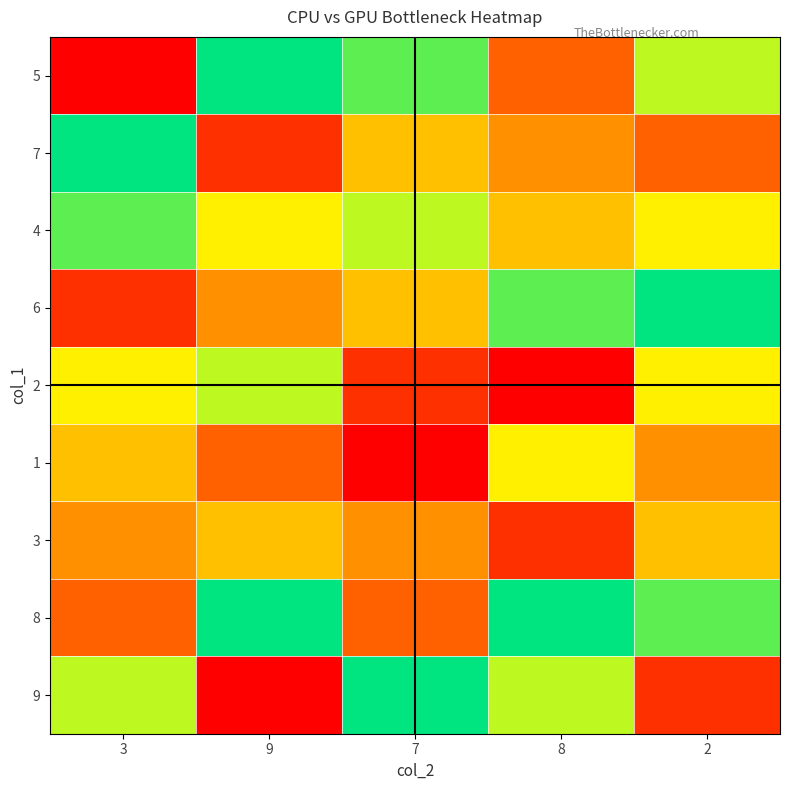

What is the difference between the highest and lowest values at 7?

8